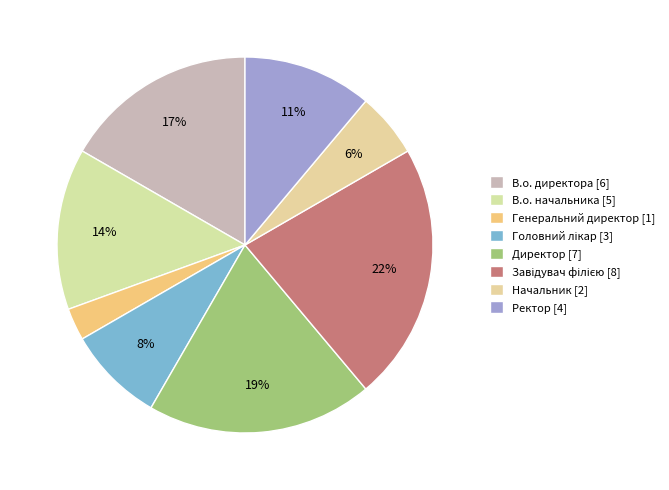

How many slices are in this pie chart?

8